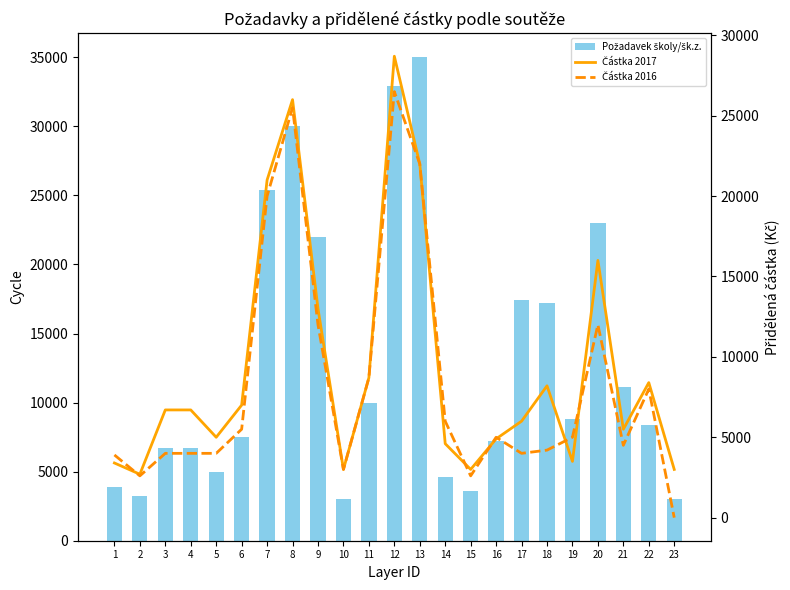

What is the difference between the Požadavek školy/šk.z. values at 16 and 20?

15800